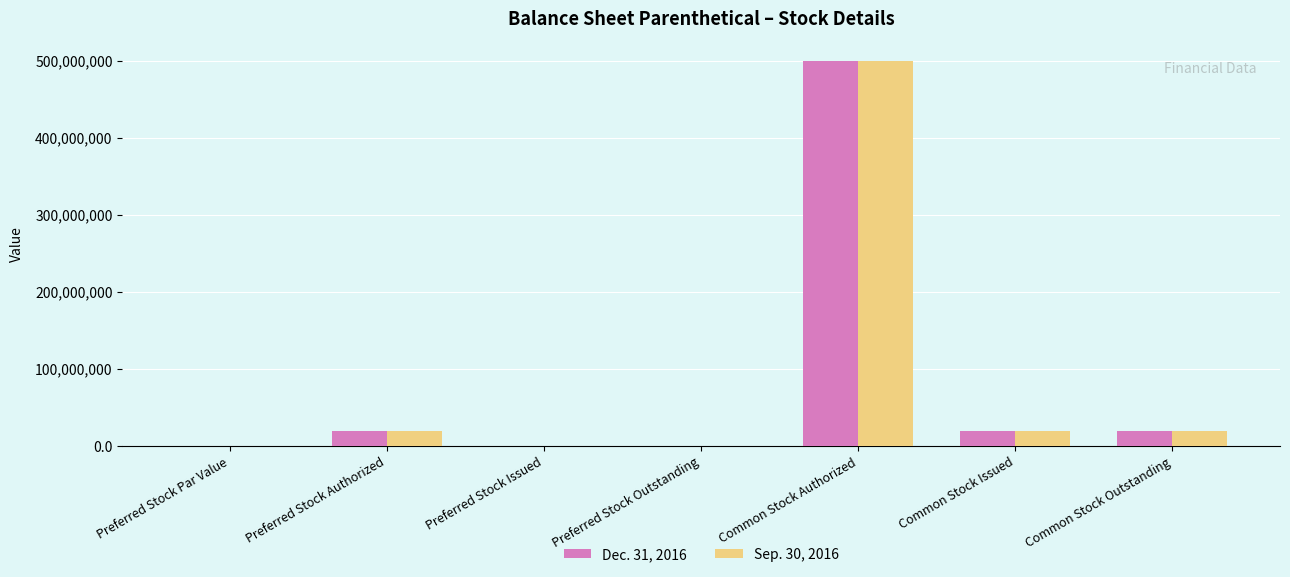

The value of Sep. 30, 2016 at Common Stock Outstanding is 20000000.0. True or false?

True